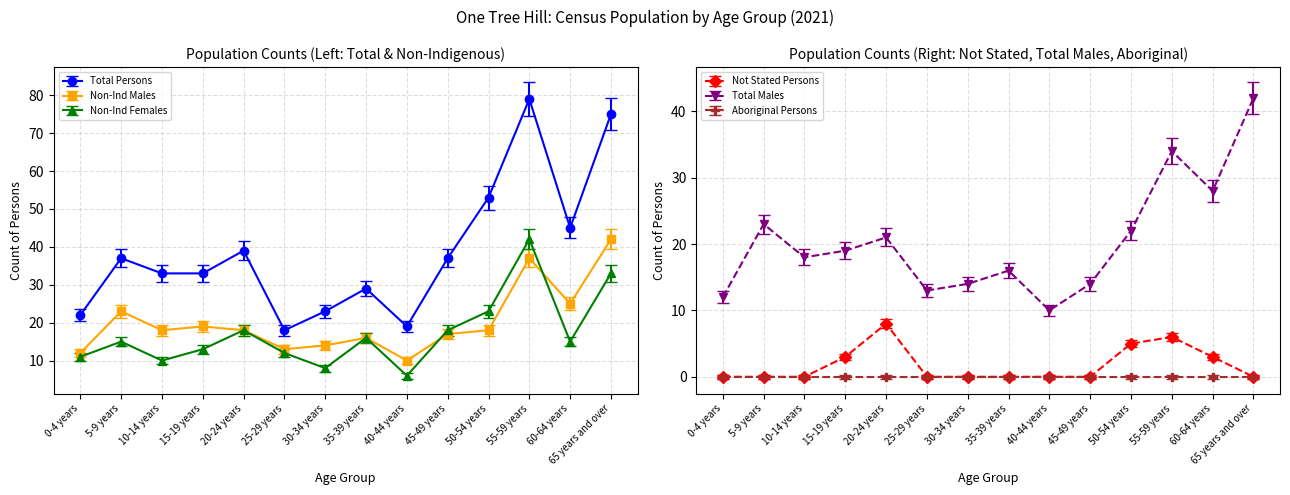

What value does the Total Persons series have at 5-9 years?

37